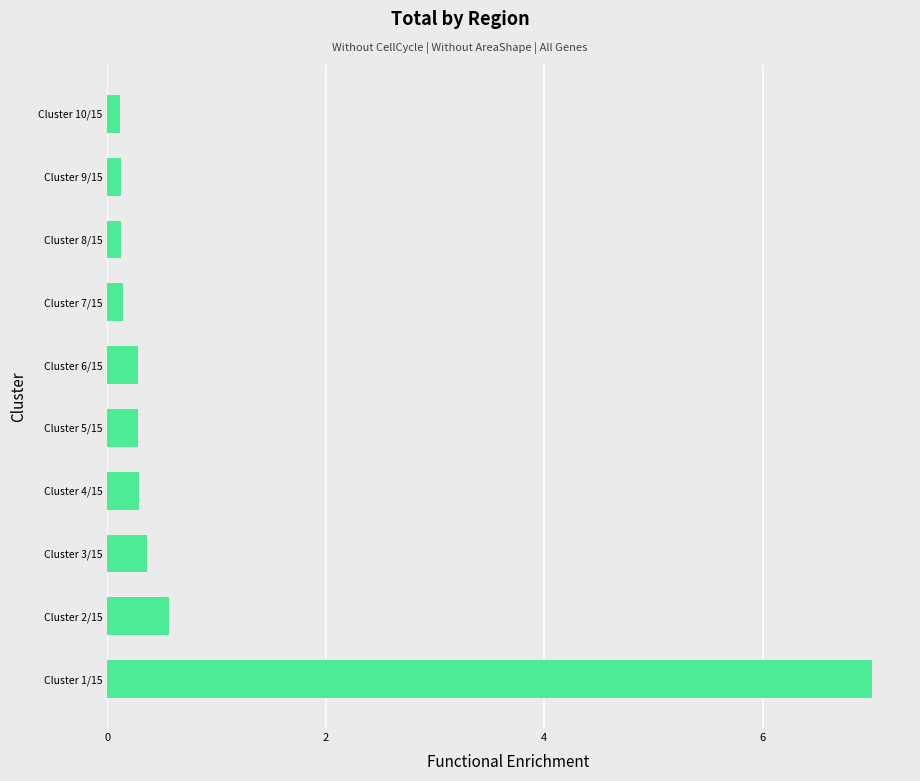

Is it true that the value at Cluster 3/15 is 0.6?

False